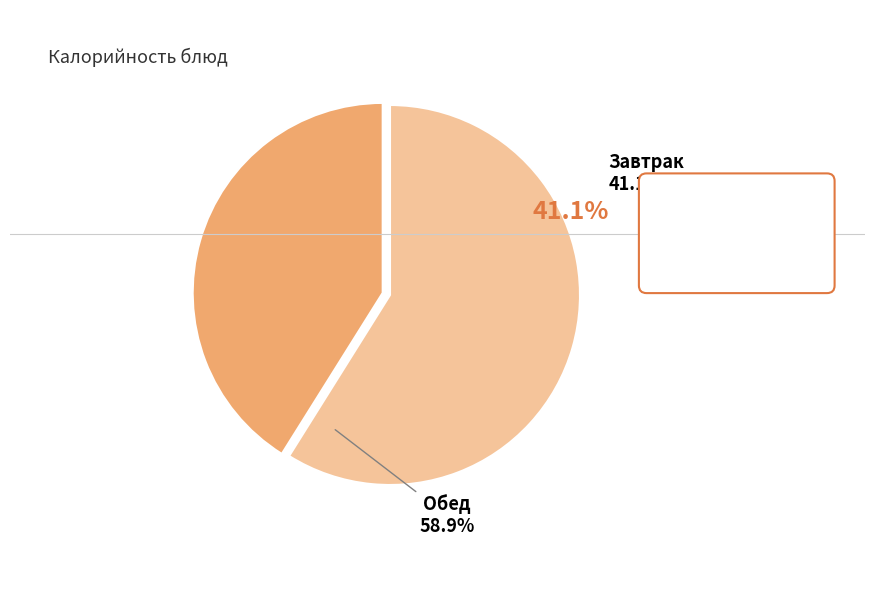

Is the sum of Сложный овощной гарнир (обед) and Компот из сухофруктов (завтрак) greater than half?

No